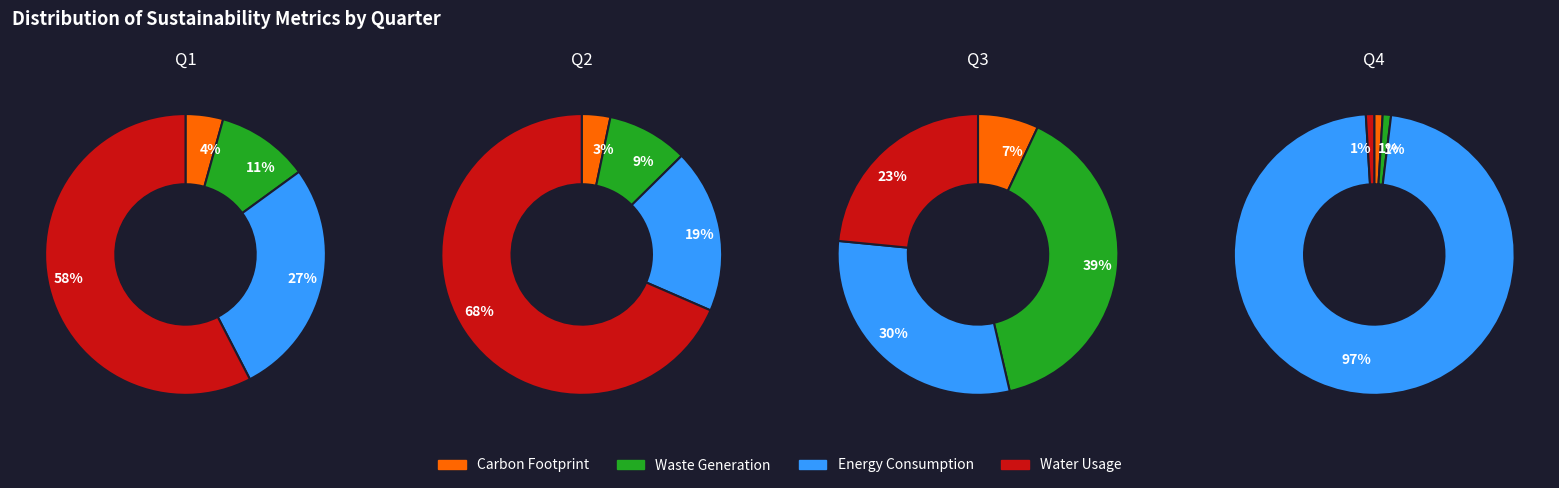

Combined, do Q2 and Q4 account for over 50%?

No